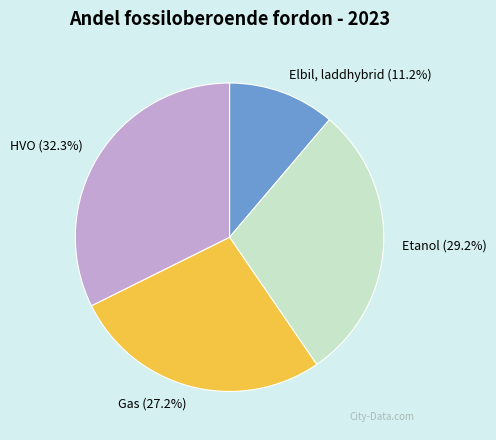

To the nearest percent, what is the combined percentage of HVO and Gas?

60%